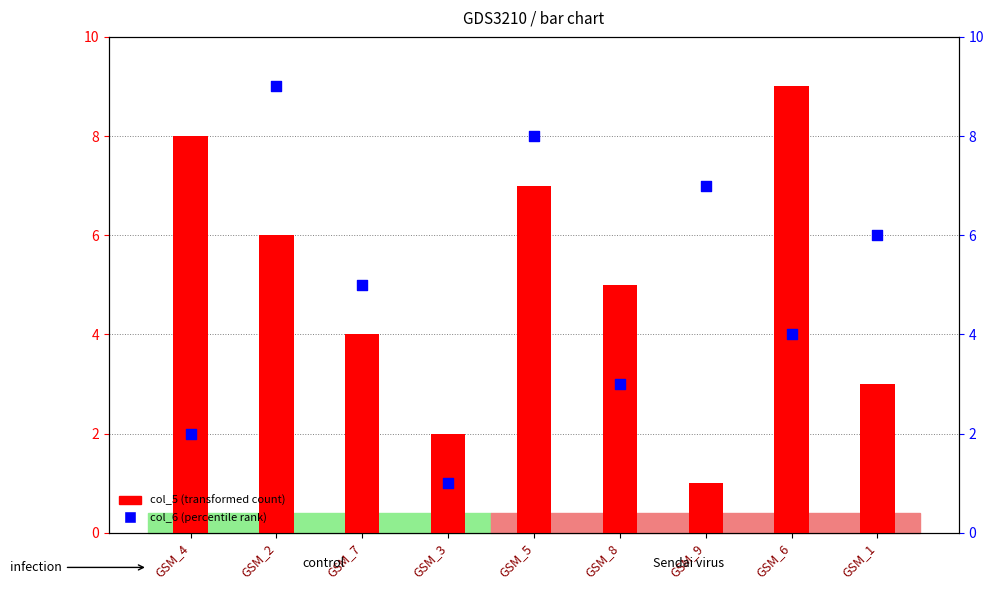

At how many categories does at least one series exceed 1?

9